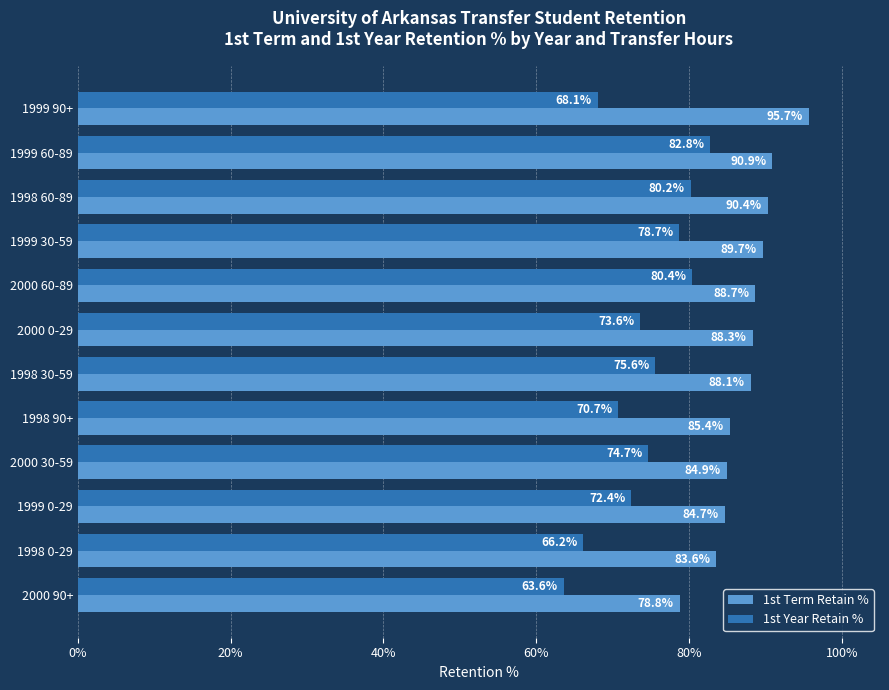

Rank the series by their maximum value, from highest to lowest.

1st Term Retain %, 1st Year Retain %